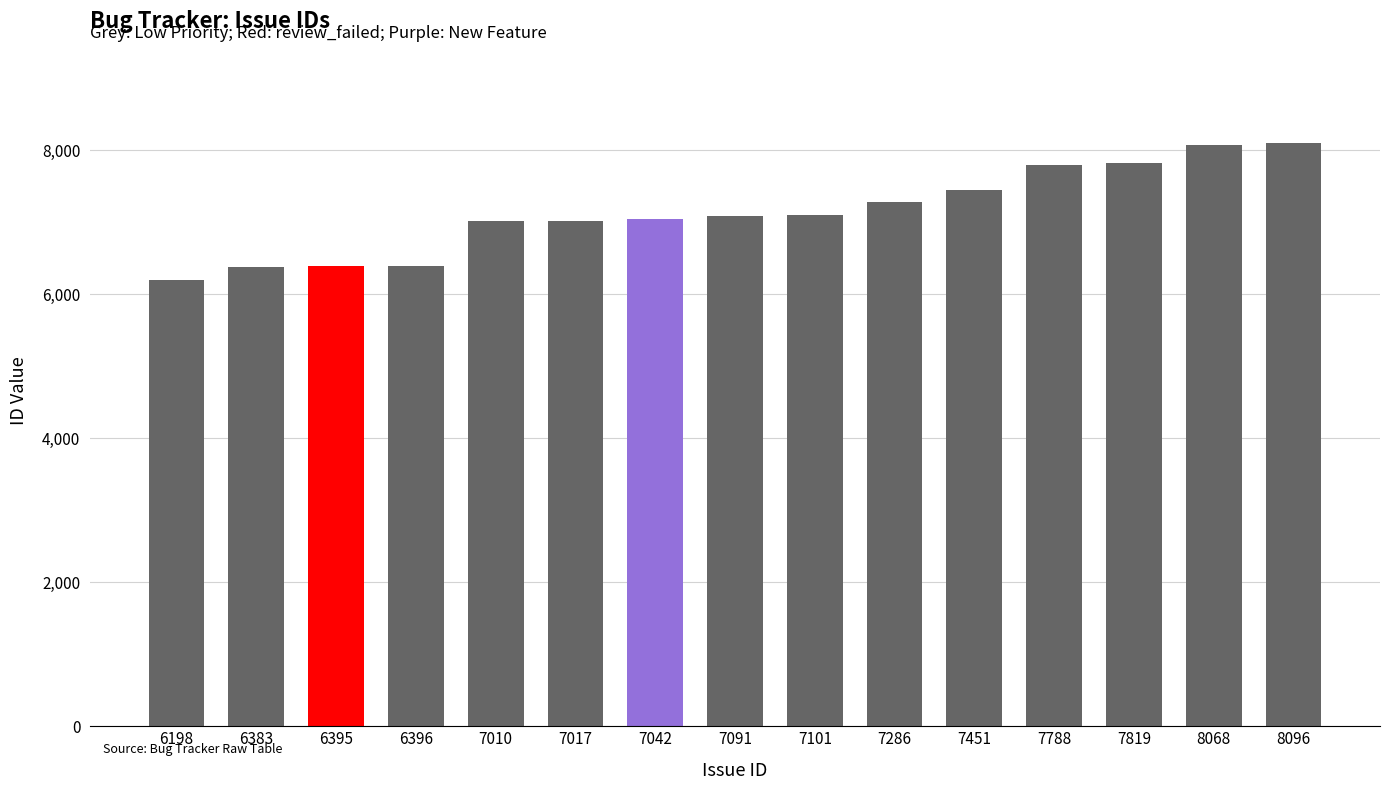

How many data points are less than 7091?

7